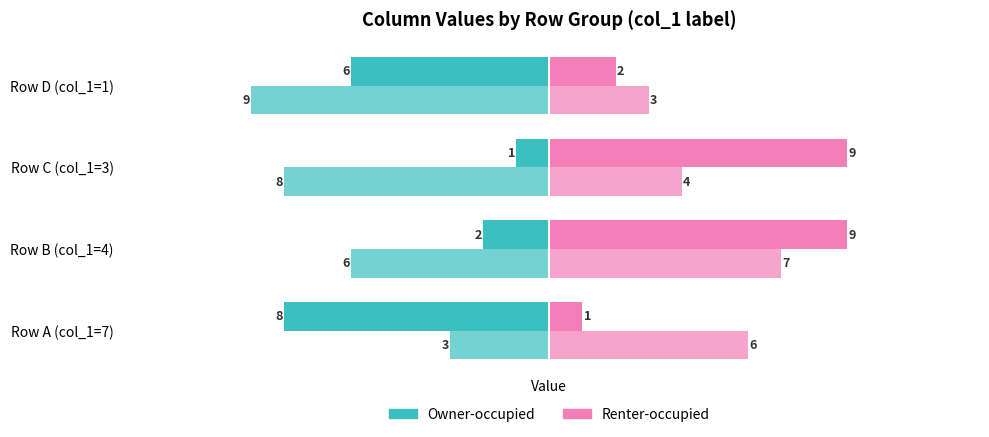

What is the value of the Renter-occupied (col_6) bar at the 4th from the left?

2